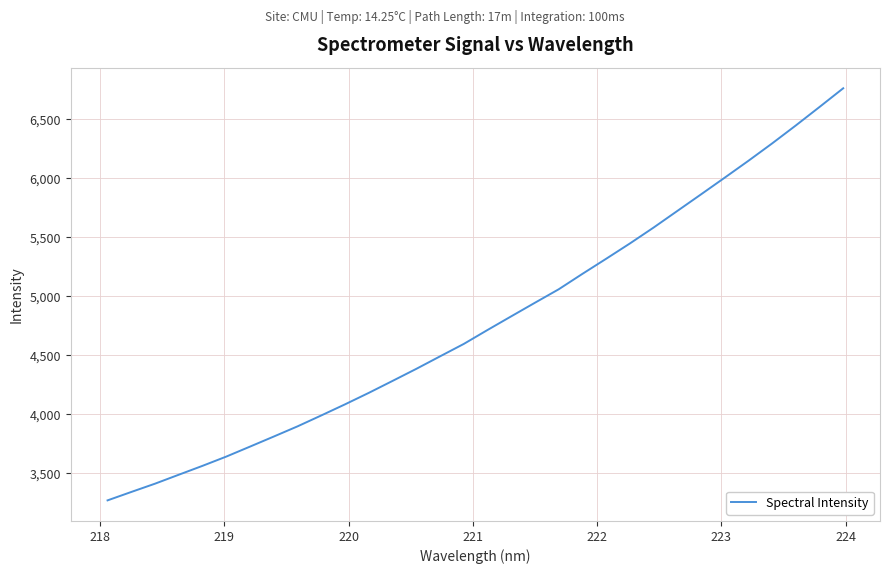

What is the smallest value displayed?

3271.9